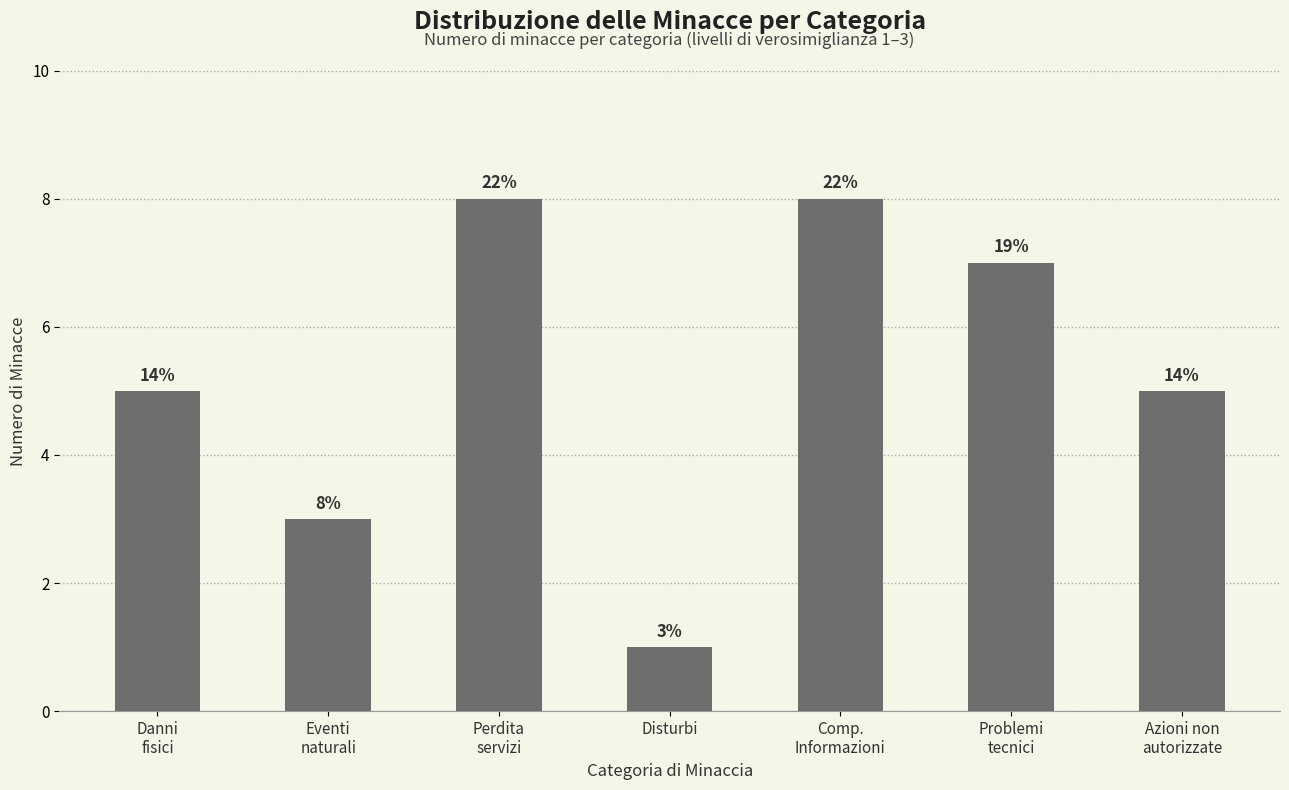

What is the value of the 7th bar from the left?

5